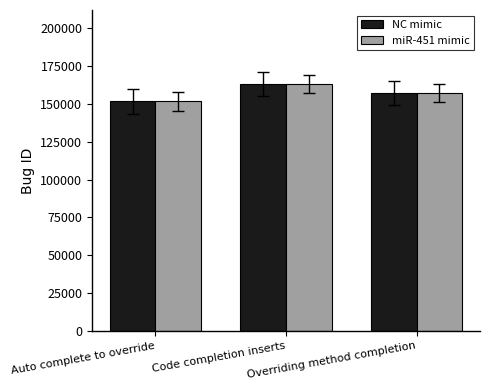

What is the label of the 1st bar from the left?

Auto complete to override